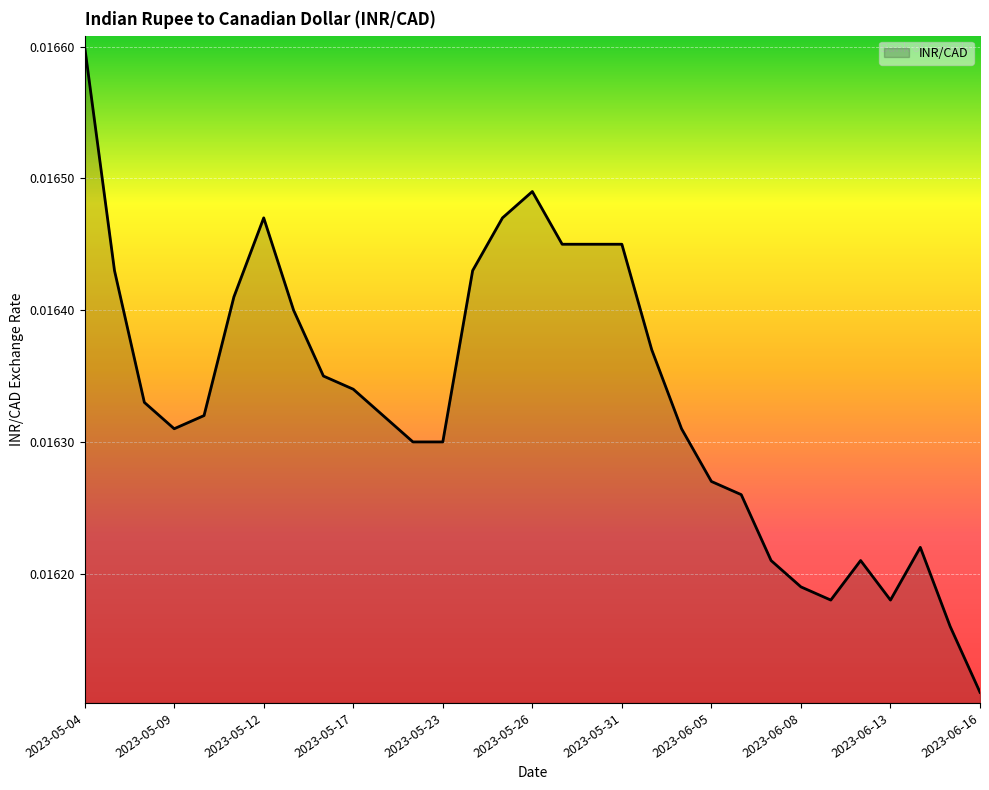

Does the chart display data point markers on the line(s)?

No